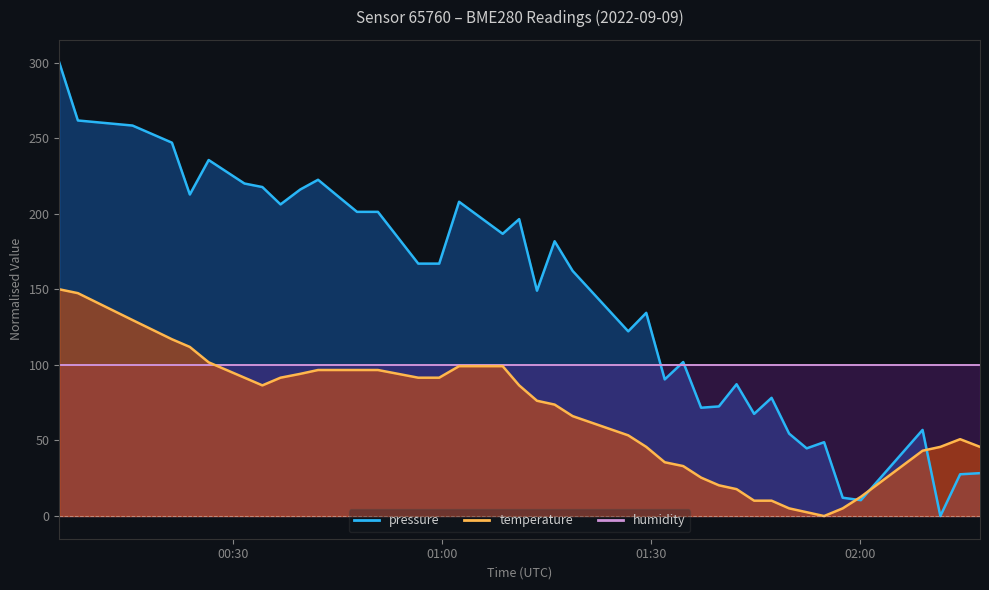

Where is the first local minimum for temperature?

2022-09-09T00:34:16